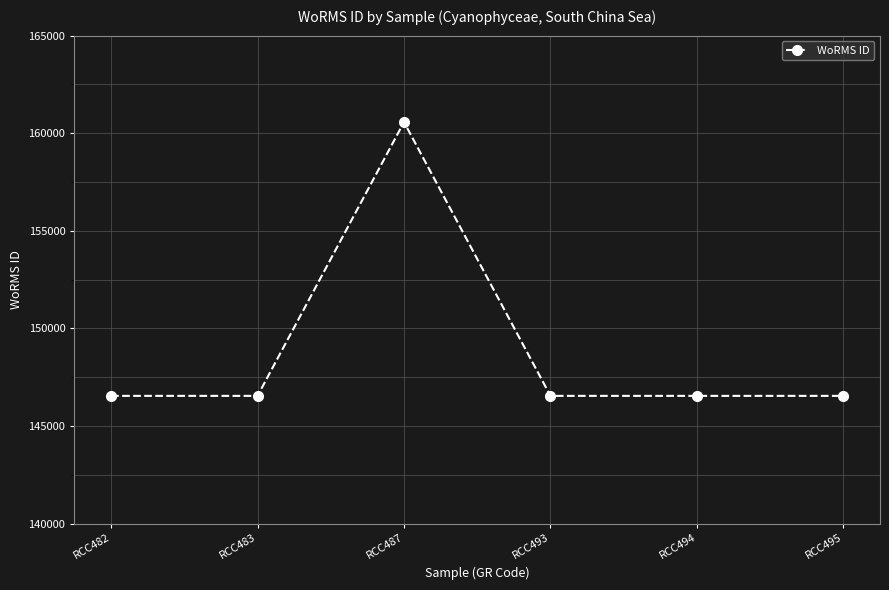

What is the ratio of the value at RCC482 to the value at RCC494?

1.0